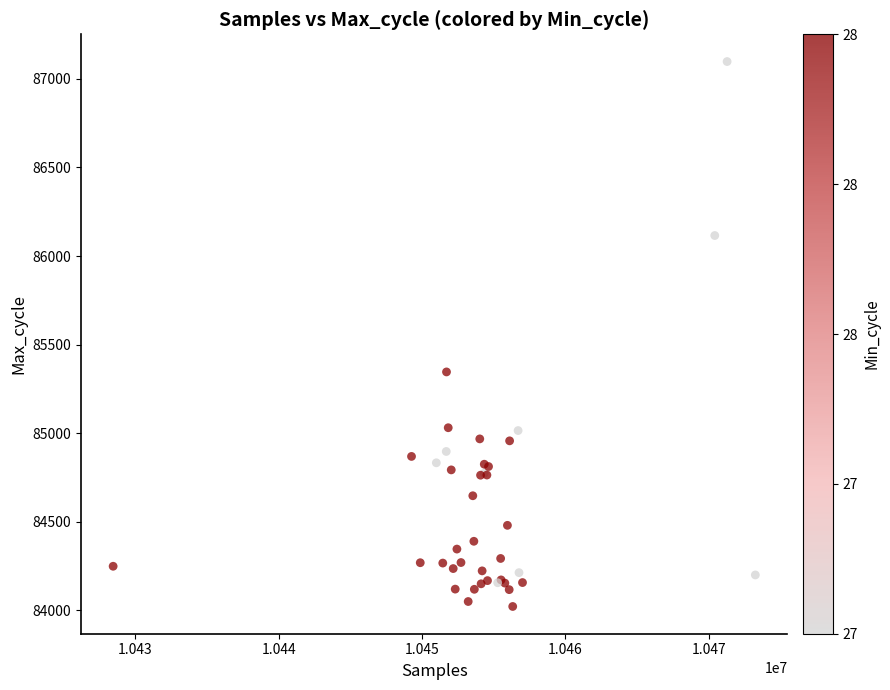

What Y value in the scatter plot is closest to 85560?

85346